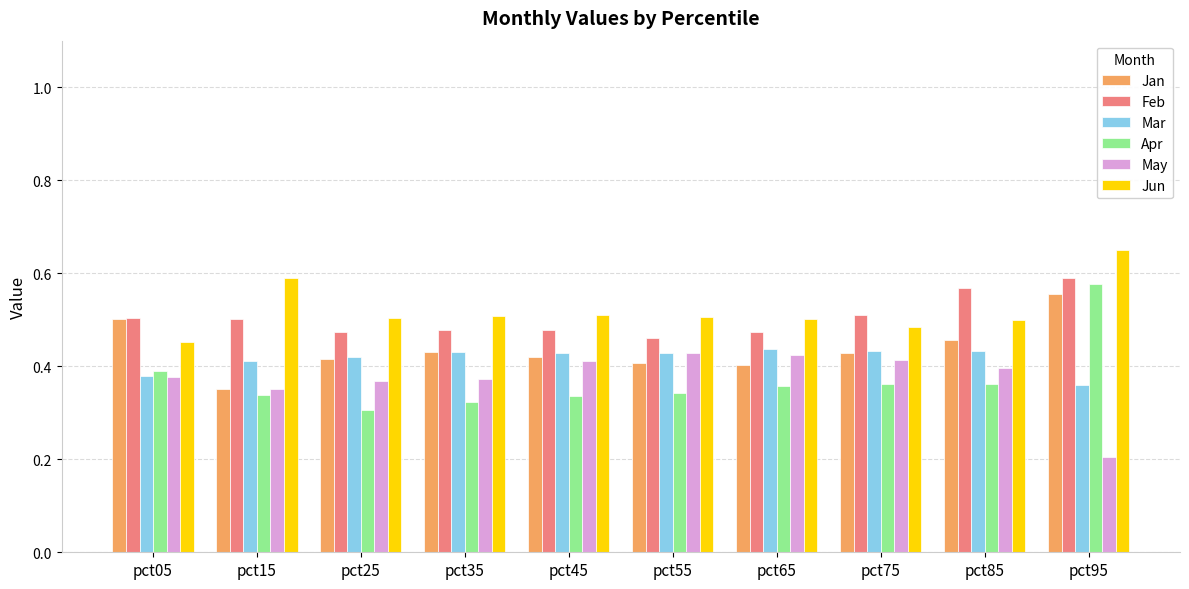

What is the difference between the second highest and second lowest values in the Jan series?

0.1